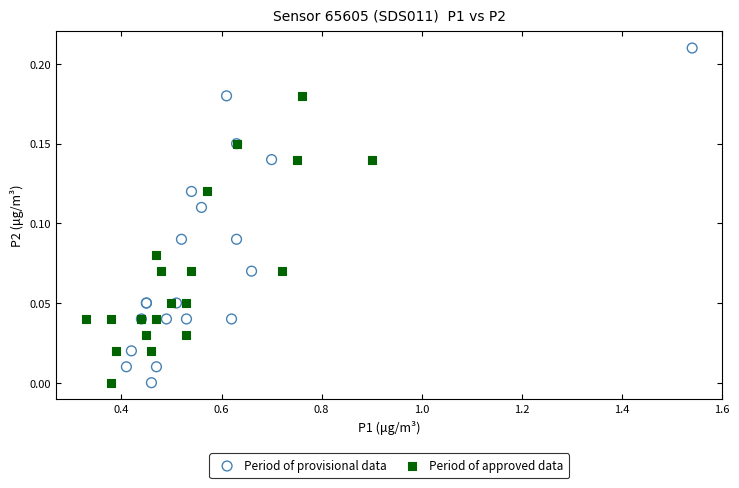

Which series contains the highest Y value?

Period of provisional data